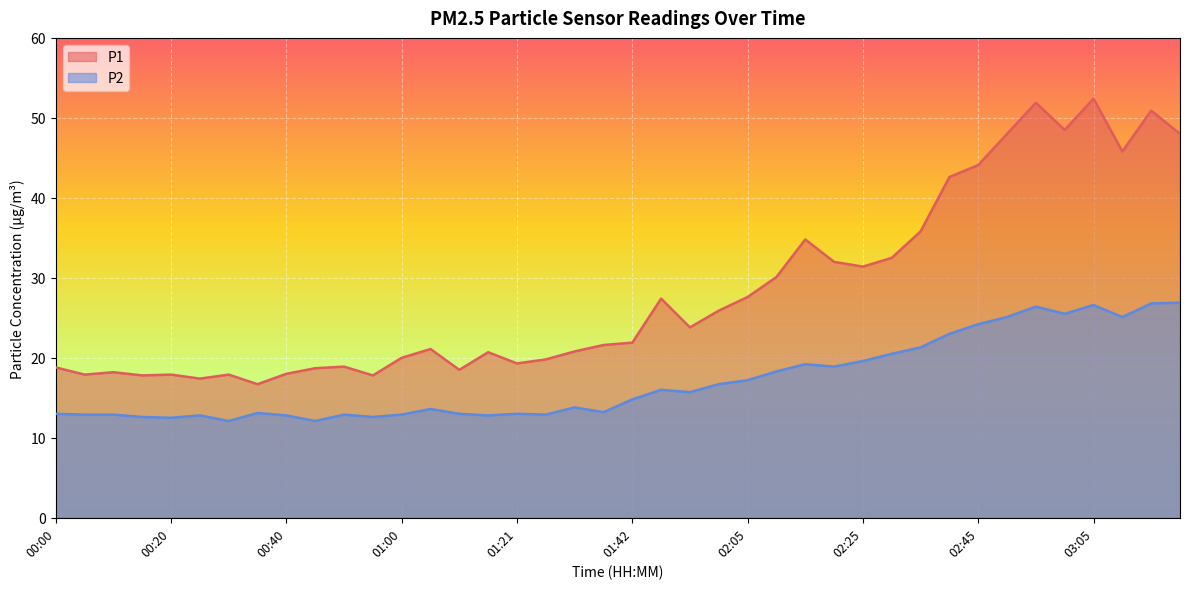

What is the approximate value of P1 at 01:37?

21.6